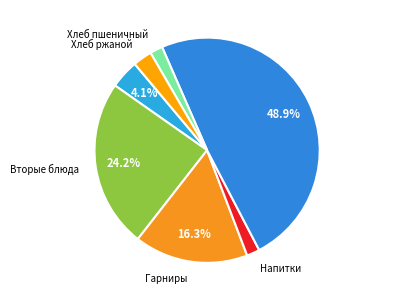

What percentage is the Гарниры slice, to the nearest percent?

16%